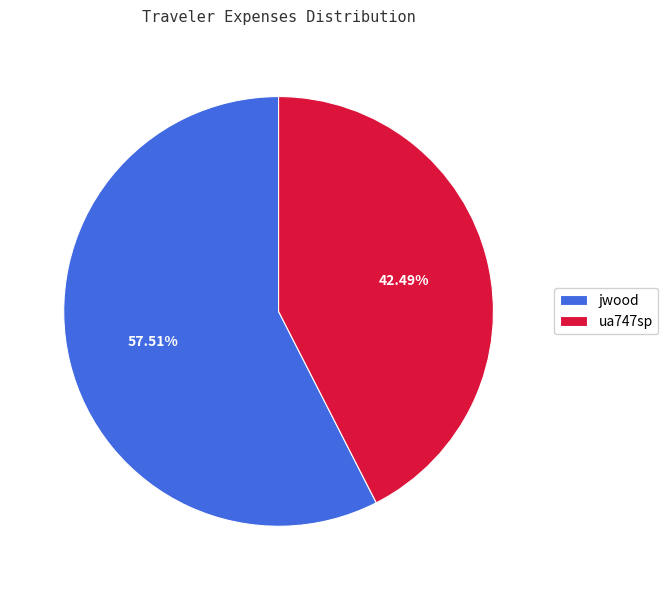

How many slices are in this pie chart?

2